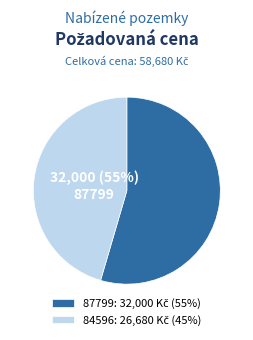

What is the majority slice?

87799